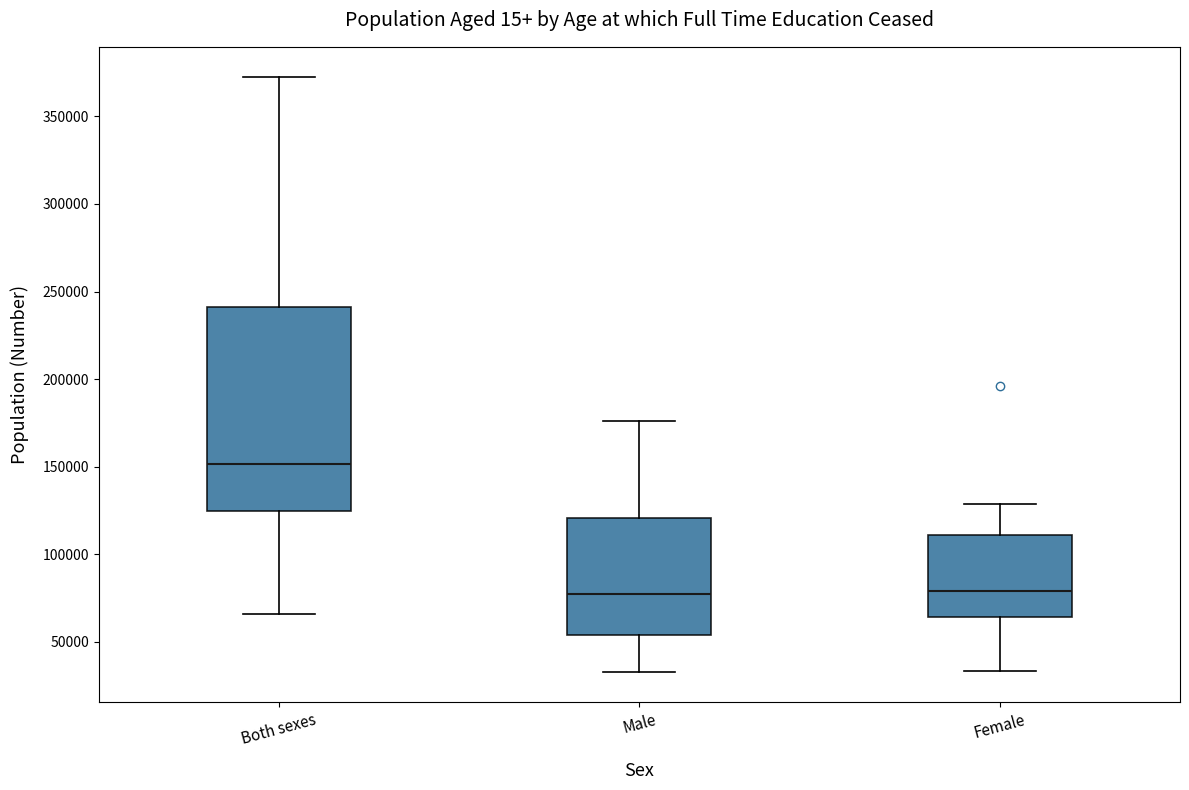

Reading left to right, transcribe this box plot: for each box, give where its median line is, the range the box spans, and where its two whiskers end, as read against the y-axis. The values are not printed on the chart, so give them approximately, as read against the axis.

Both sexes: median 150000, box 125000 to 240000, whiskers 65000 to 375000
Male: median 75000, box 55000 to 120000, whiskers 35000 to 175000
Female: median 80000, box 65000 to 110000, whiskers 35000 to 130000